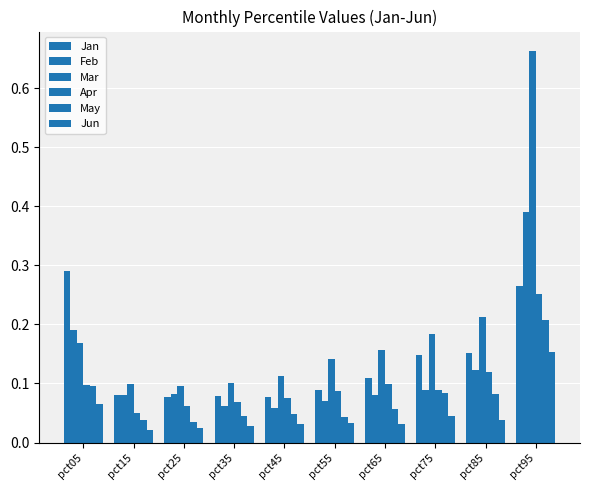

At which label does May reach its minimum?

pct25